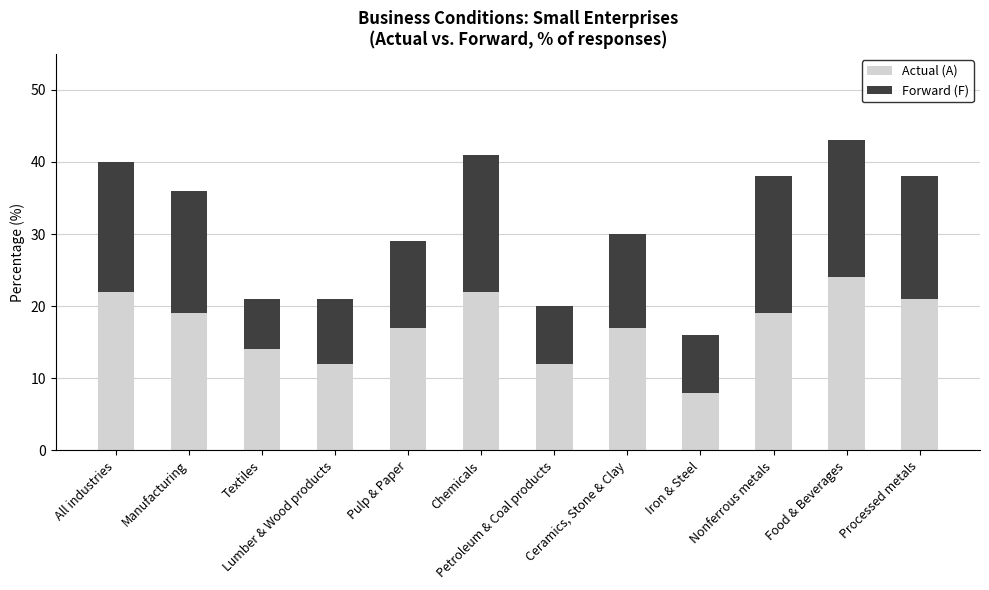

Are the bars grouped side by side (vs. stacked)?

No